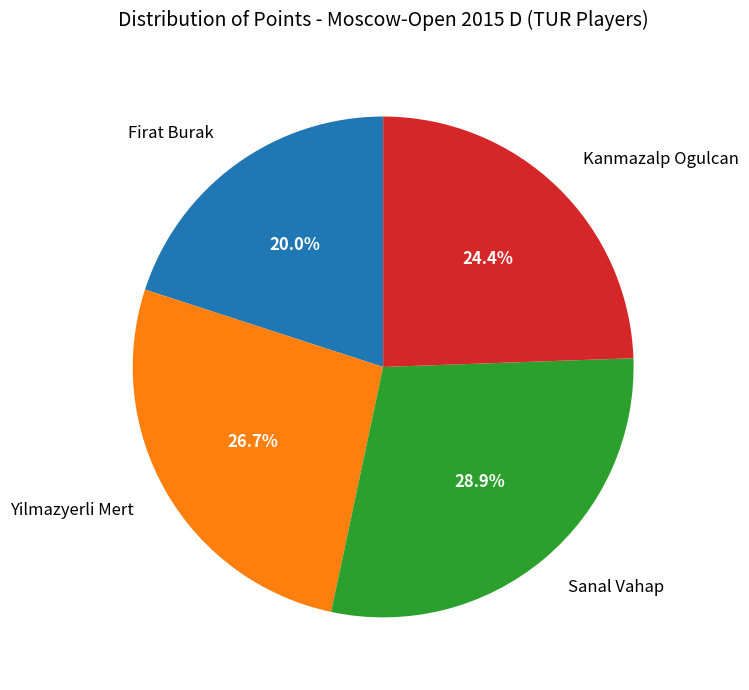

Is there a majority slice in this chart?

No